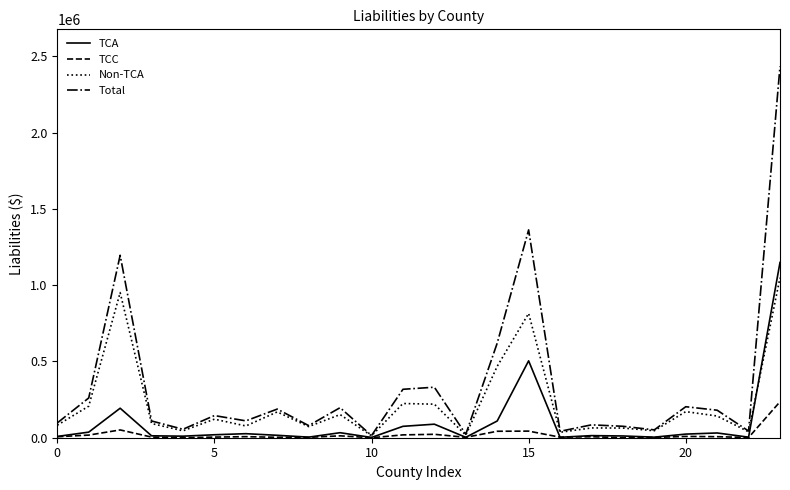

What is the greatest value displayed?

2434121.9